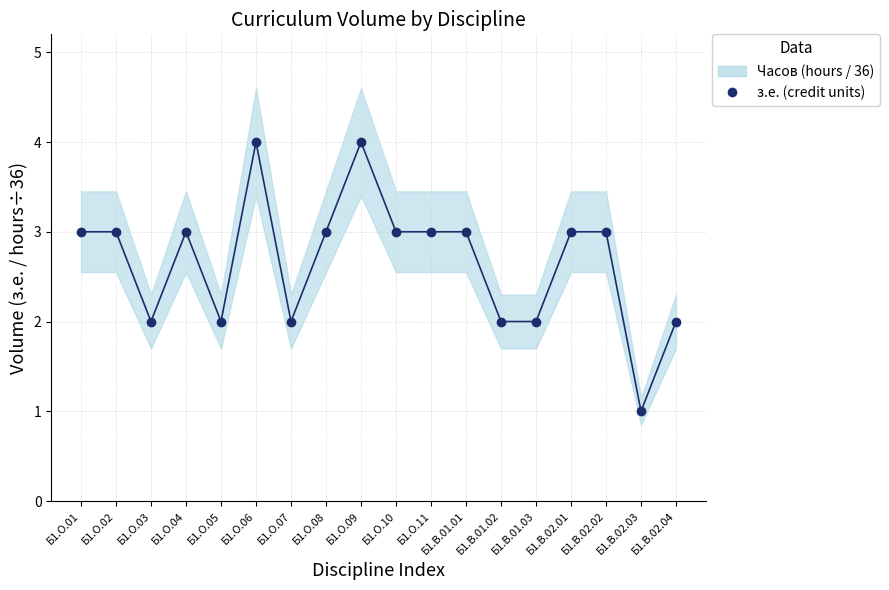

List the labels in order of value, largest first.

Б1.О.06, Б1.О.09, Б1.О.01, Б1.О.02, Б1.О.04, Б1.О.08, Б1.О.10, Б1.О.11, Б1.В.01.01, Б1.В.02.01, Б1.В.02.02, Б1.О.03, Б1.О.05, Б1.О.07, Б1.В.01.02, Б1.В.01.03, Б1.В.02.04, Б1.В.02.03